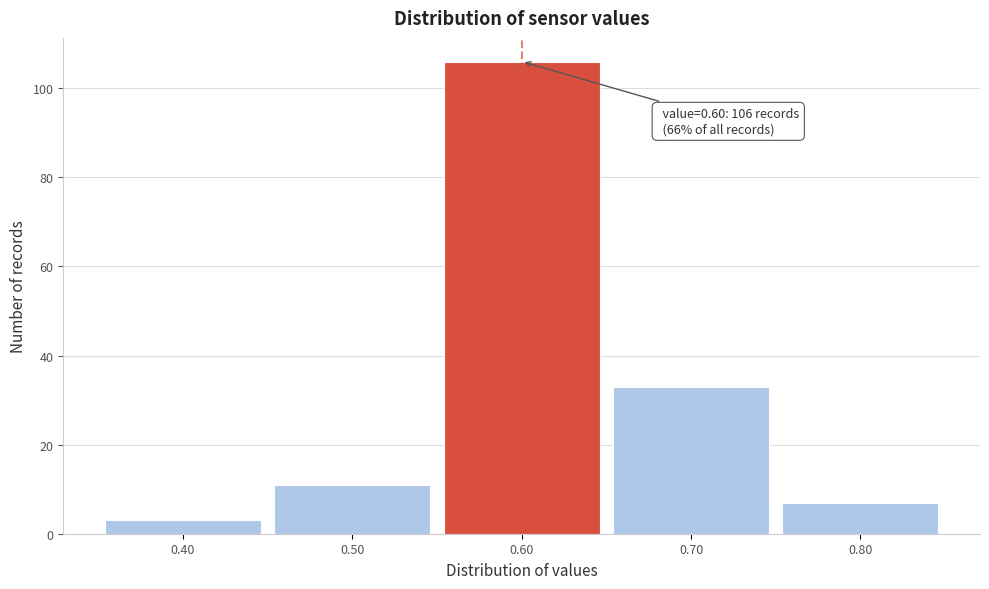

Which range on the x-axis has the tallest bar?

0.55 to 0.65